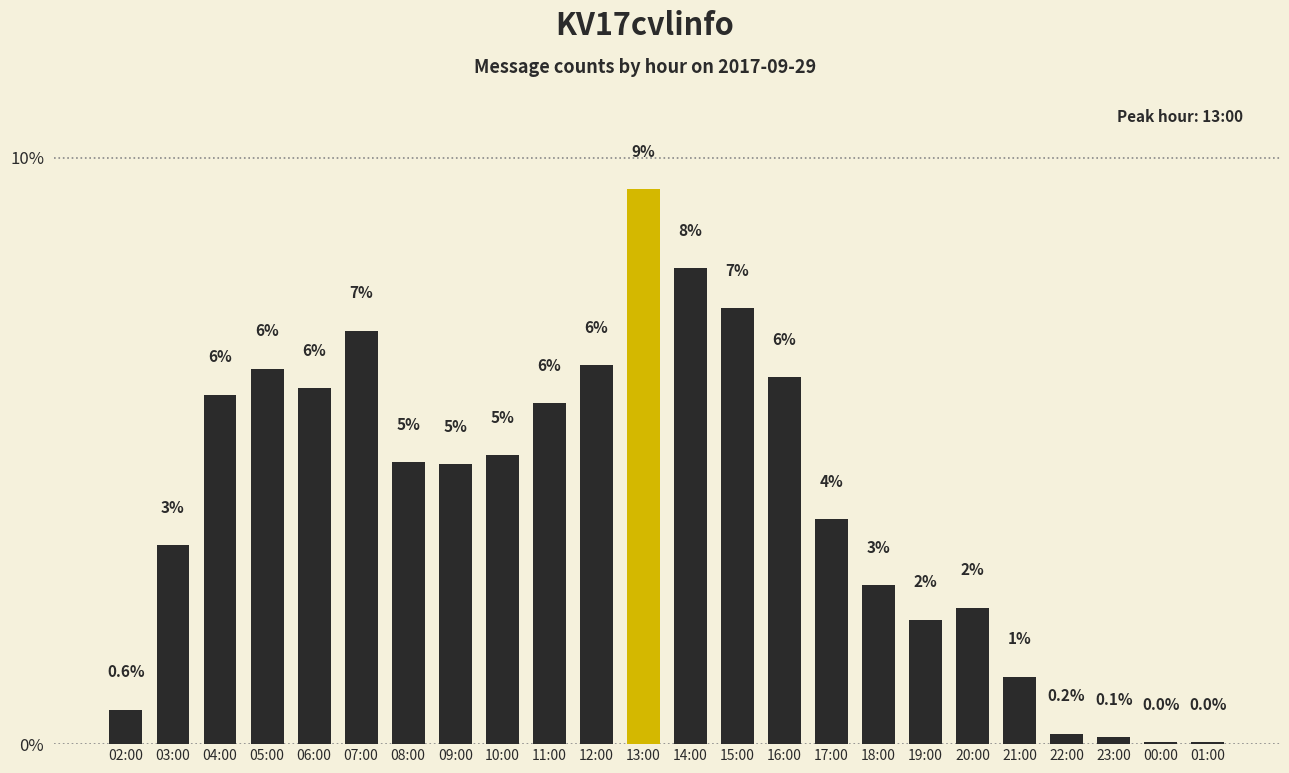

Is it true that the value at 04:00 is 6.0?

True